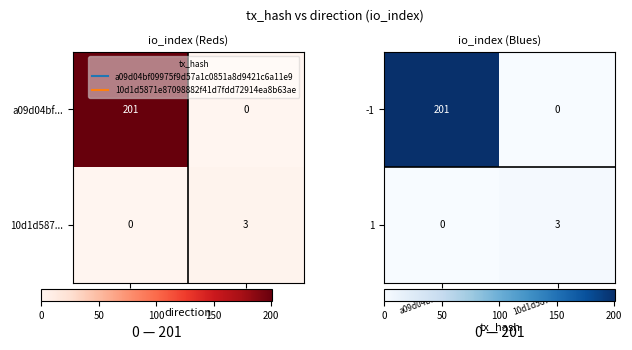

At which label does 1 reach its peak?

10d1d587...